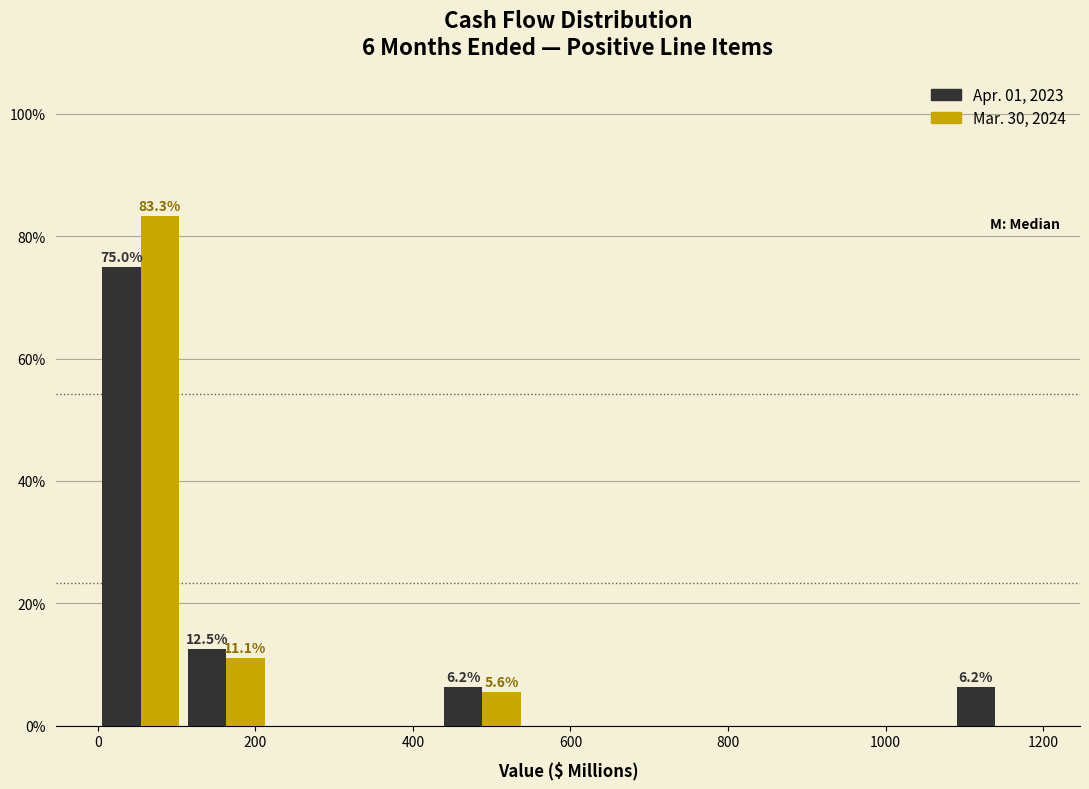

In the Apr. 01, 2023 series, which range on the x-axis has the tallest bar?

0 to 100